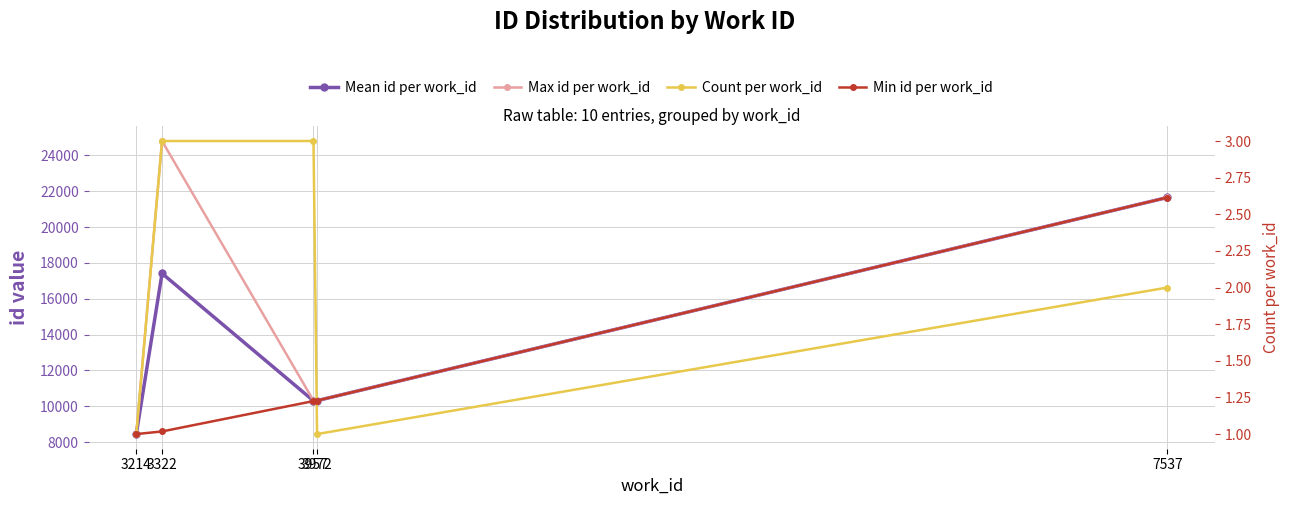

Where does the Mean id per work_id series first go above 10311?

3322